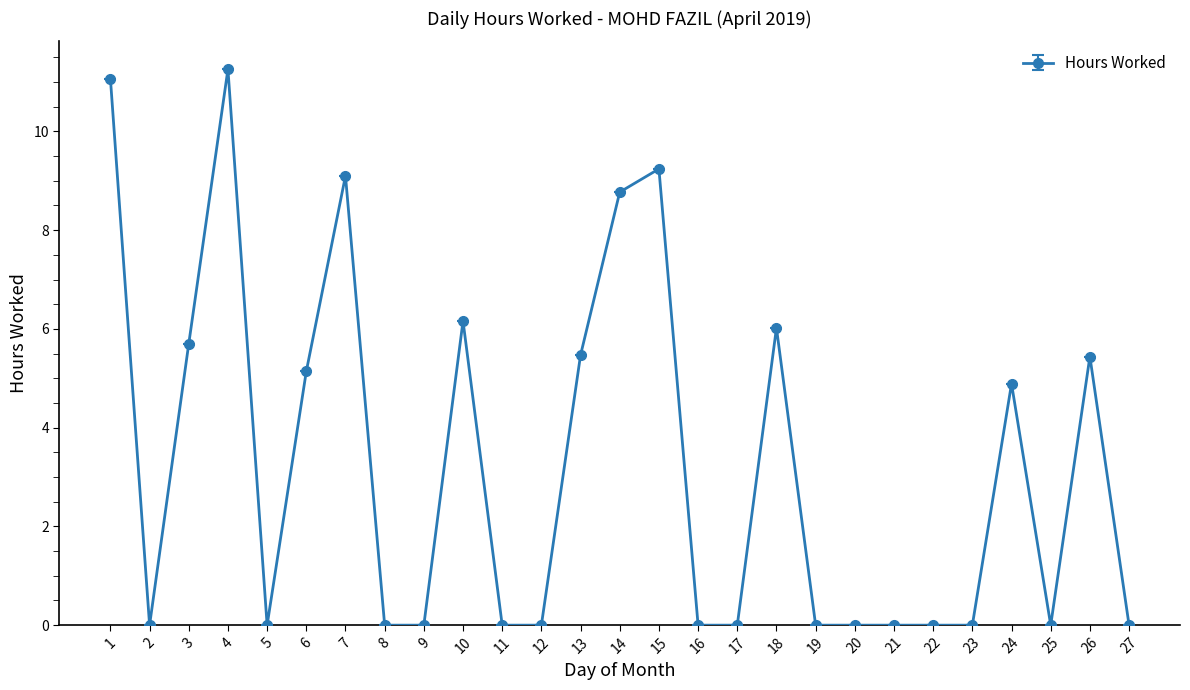

At which category does the data reach its first local peak?

4